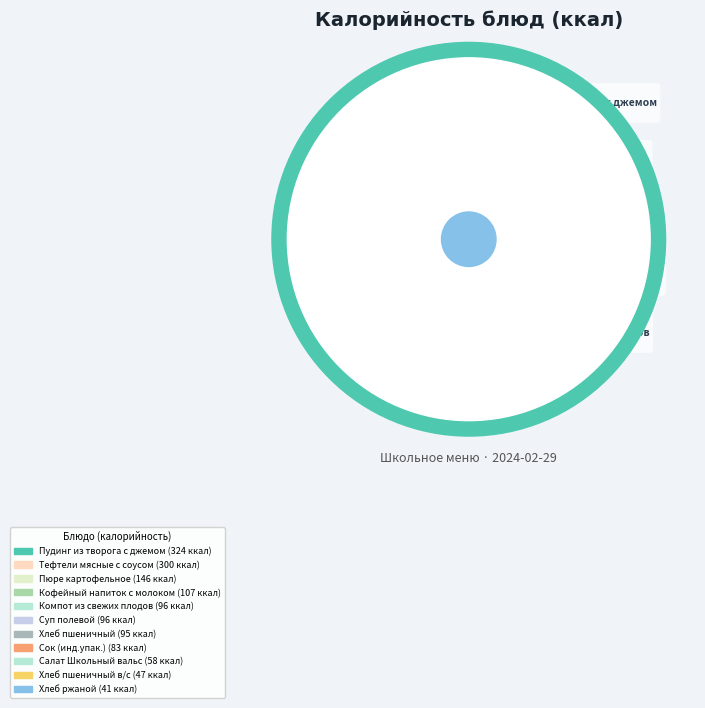

Is it true that Хлеб ржаной is 11% of the pie?

False